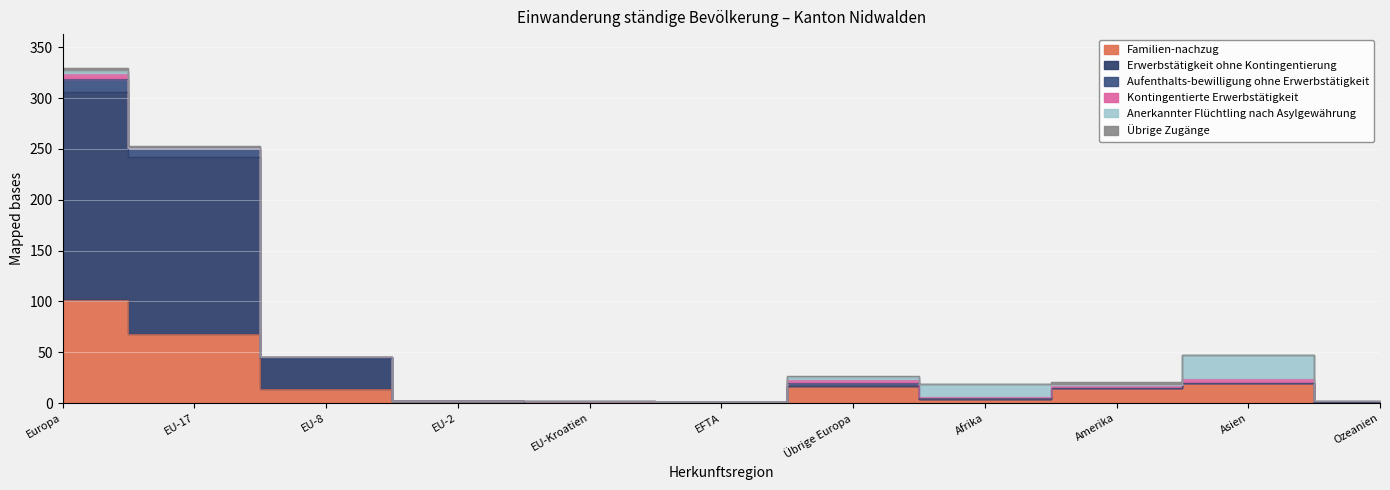

What is the label of the 6th point from the right?

EFTA